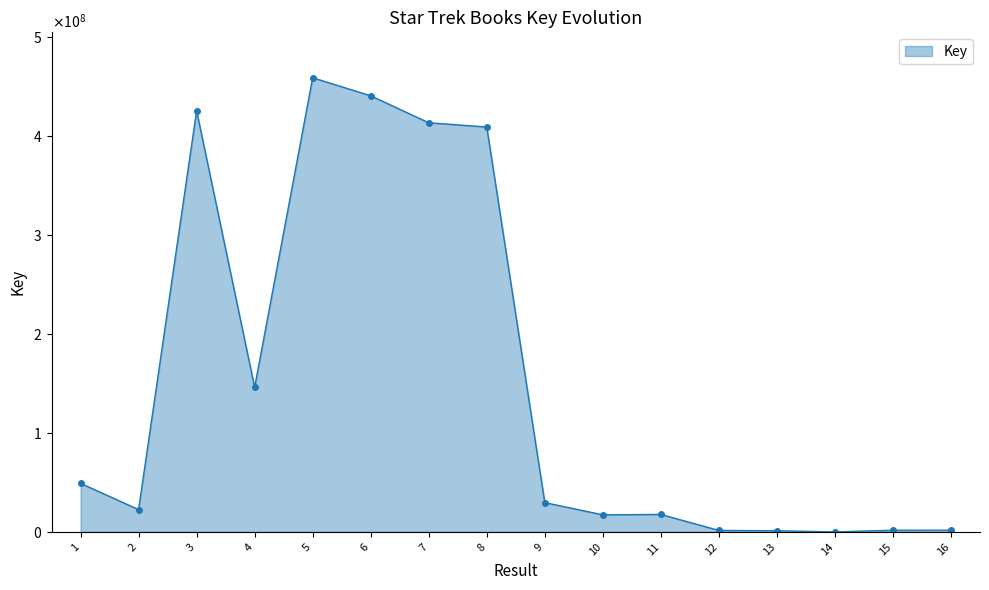

Where does the data first go above 29591793?

1